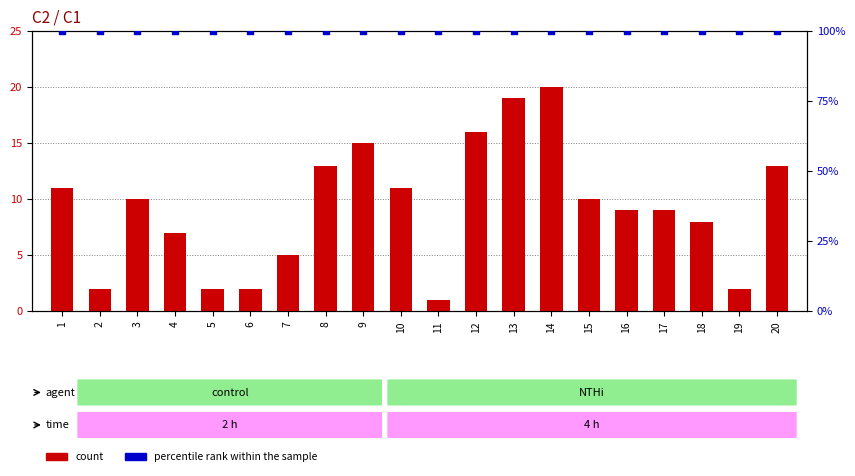

At which category is the sum across all series the highest?

14